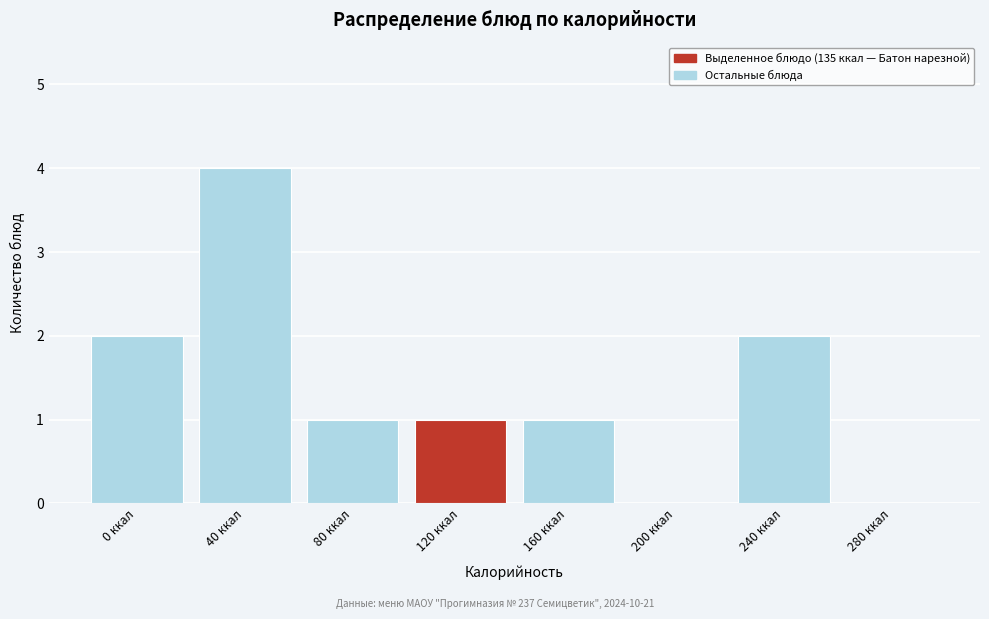

Reading left to right, list all the values displayed in this chart.

0 ккал=2	40 ккал=4	80 ккал=1	120 ккал=1	160 ккал=1	200 ккал=0	240 ккал=2	280 ккал=0